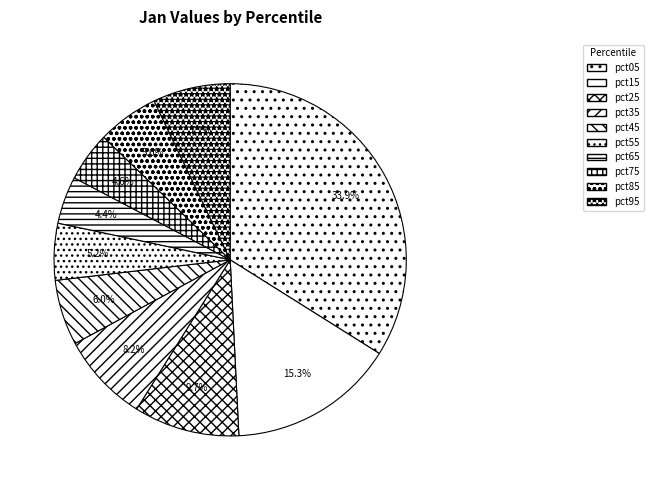

How much of the chart is everything except pct55?

94.8%